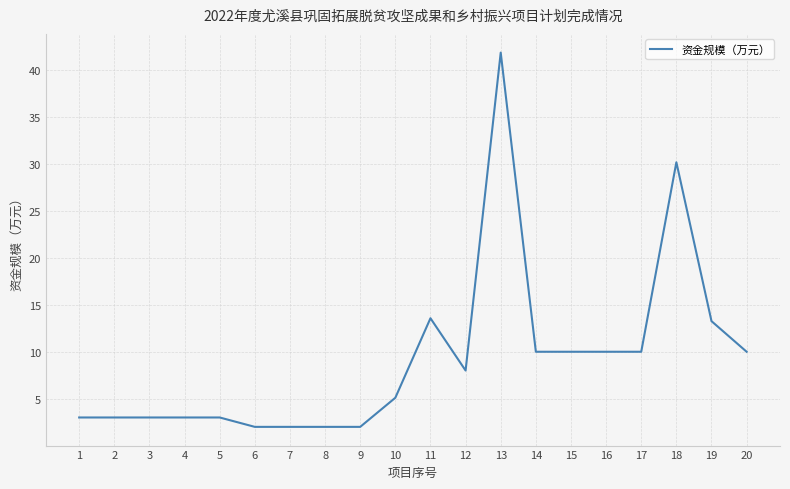

What is the approximate value at 7?

2.0